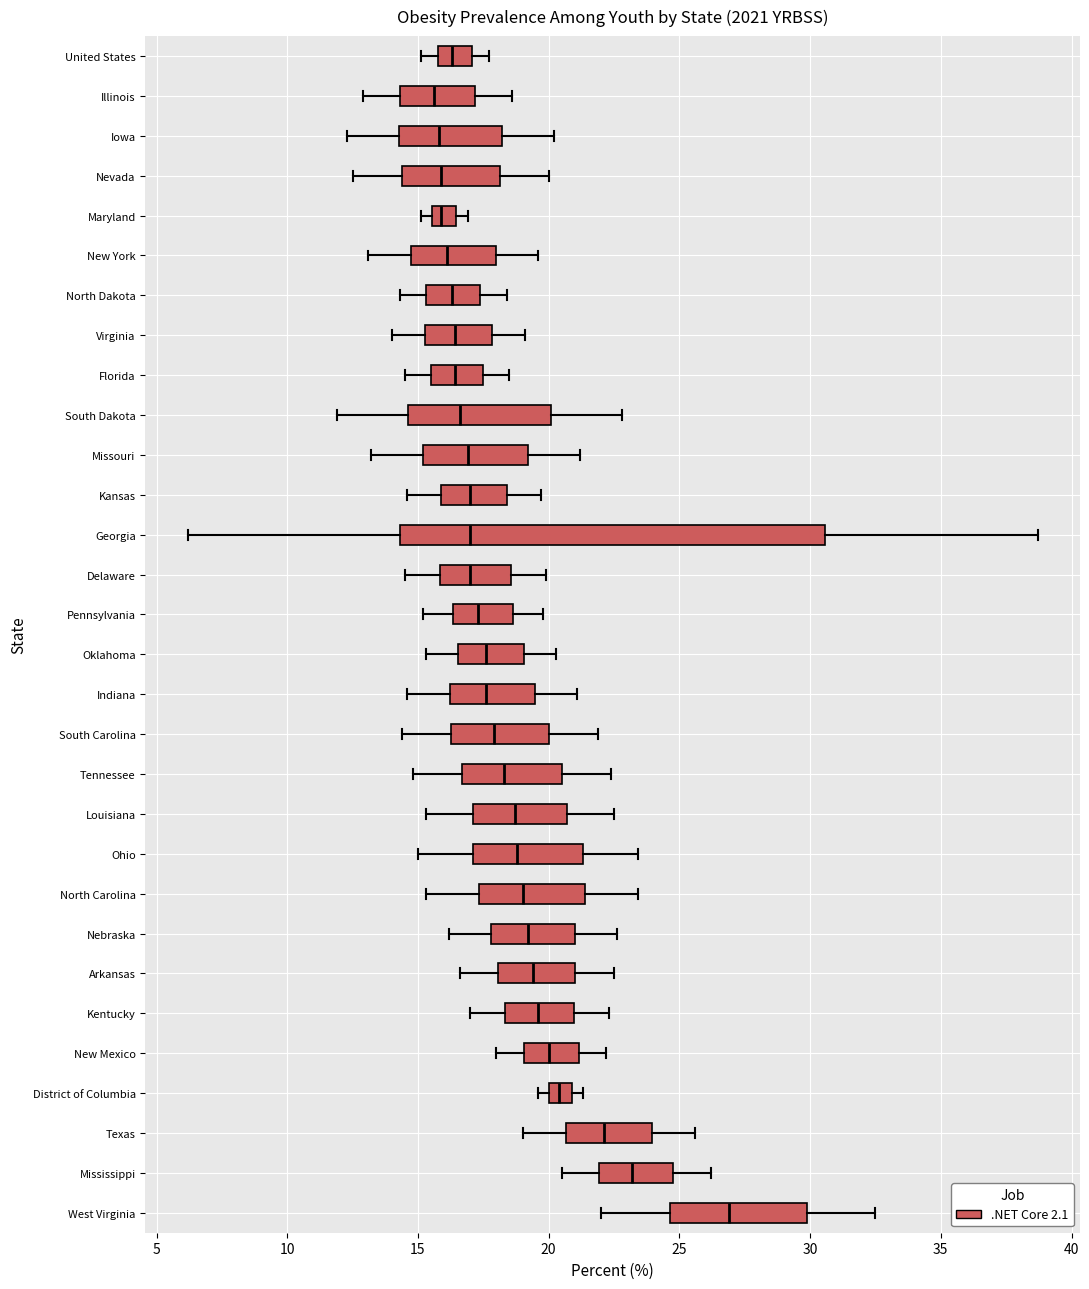

Reading bottom to top, read every box against the x-axis: the position of its median line, the range the box covers, and the ends of its whiskers. The values are not printed on the chart, so give them approximately, as read against the axis.

West Virginia: median 27.0, box 24.5 to 30.0, whiskers 22.0 to 32.5
Mississippi: median 23.0, box 22.0 to 25.0, whiskers 20.5 to 26.0
Texas: median 22.0, box 20.5 to 24.0, whiskers 19.0 to 25.5
District of Columbia: median 20.5, box 20.0 to 21.0, whiskers 19.5 to 21.5
New Mexico: median 20.0, box 19.0 to 21.0, whiskers 18.0 to 22.0
Kentucky: median 19.5, box 18.5 to 21.0, whiskers 17.0 to 22.5
Arkansas: median 19.5, box 18.0 to 21.0, whiskers 16.5 to 22.5
Nebraska: median 19.0, box 18.0 to 21.0, whiskers 16.0 to 22.5
North Carolina: median 19.0, box 17.5 to 21.5, whiskers 15.5 to 23.5
Ohio: median 19.0, box 17.0 to 21.5, whiskers 15.0 to 23.5
Louisiana: median 18.5, box 17.0 to 20.5, whiskers 15.5 to 22.5
Tennessee: median 18.5, box 16.5 to 20.5, whiskers 15.0 to 22.5
South Carolina: median 18.0, box 16.5 to 20.0, whiskers 14.5 to 22.0
Indiana: median 17.5, box 16.0 to 19.5, whiskers 14.5 to 21.0
Oklahoma: median 17.5, box 16.5 to 19.0, whiskers 15.5 to 20.5
Pennsylvania: median 17.5, box 16.5 to 18.5, whiskers 15.0 to 20.0
Delaware: median 17.0, box 16.0 to 18.5, whiskers 14.5 to 20.0
Georgia: median 17.0, box 14.5 to 30.5, whiskers 6.0 to 38.5
Kansas: median 17.0, box 16.0 to 18.5, whiskers 14.5 to 19.5
Missouri: median 17.0, box 15.0 to 19.0, whiskers 13.0 to 21.0
South Dakota: median 16.5, box 14.5 to 20.0, whiskers 12.0 to 23.0
Florida: median 16.5, box 15.5 to 17.5, whiskers 14.5 to 18.5
Virginia: median 16.5, box 15.5 to 18.0, whiskers 14.0 to 19.0
North Dakota: median 16.5, box 15.5 to 17.5, whiskers 14.5 to 18.5
New York: median 16.0, box 14.5 to 18.0, whiskers 13.0 to 19.5
Maryland: median 16.0, box 15.5 to 16.5, whiskers 15.0 to 17.0
Nevada: median 16.0, box 14.5 to 18.0, whiskers 12.5 to 20.0
Iowa: median 16.0, box 14.5 to 18.0, whiskers 12.5 to 20.0
Illinois: median 15.5, box 14.5 to 17.0, whiskers 13.0 to 18.5
United States: median 16.5, box 16.0 to 17.0, whiskers 15.0 to 17.5